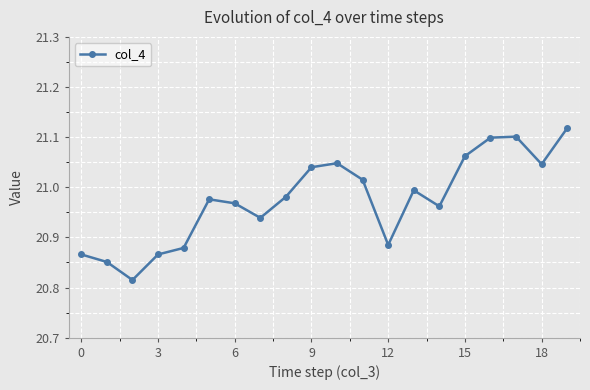

What is the difference between the maximum and minimum values?

0.3